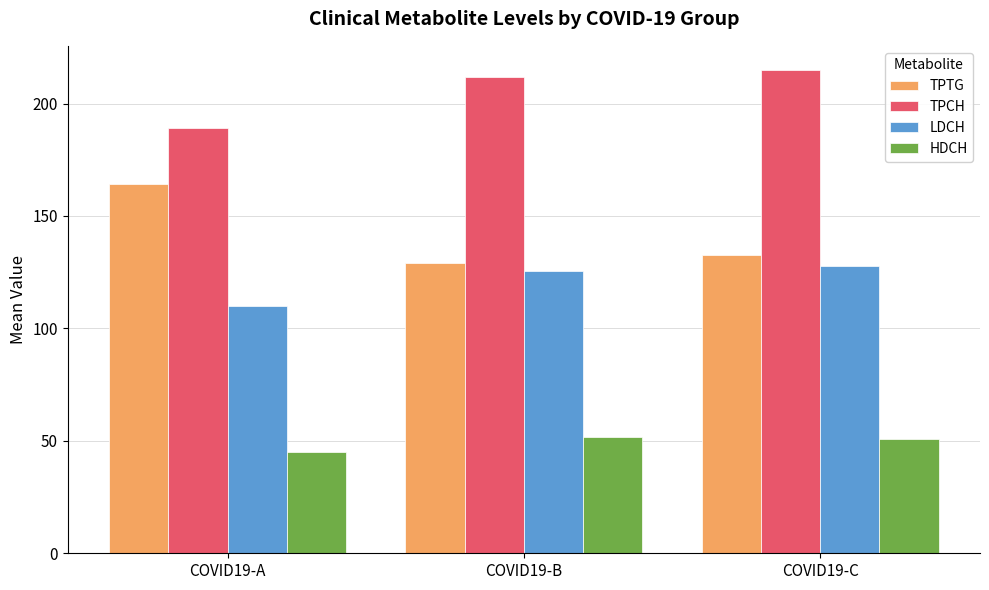

What is the spread (max minus min) of values at COVID19-A?

144.0